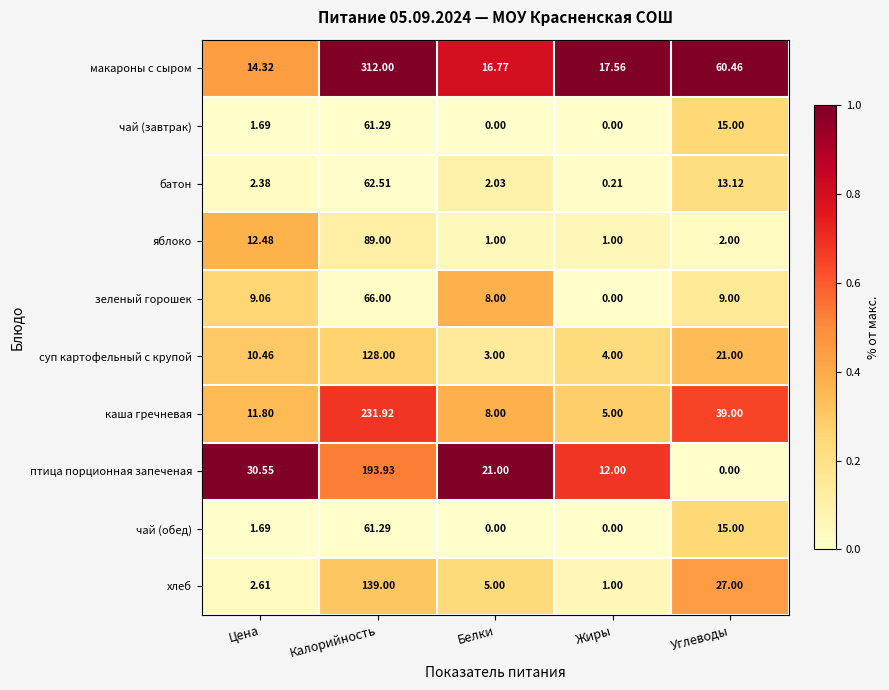

At which category is the sum across all series the highest?

Калорийность